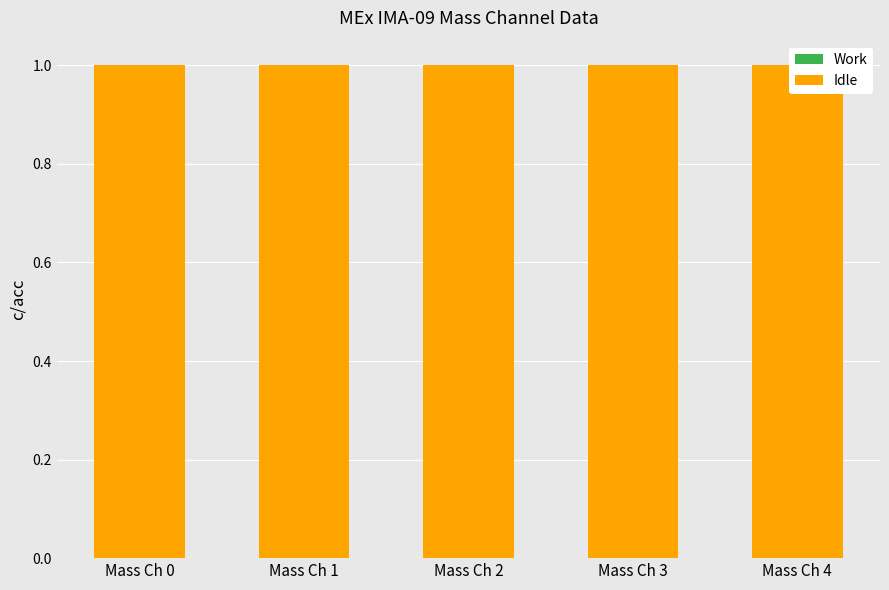

Reading left to right, list all the values displayed in this chart.

Work: Mass Ch 0=0	Mass Ch 1=0	Mass Ch 2=0	Mass Ch 3=0	Mass Ch 4=0
Idle: Mass Ch 0=1	Mass Ch 1=1	Mass Ch 2=1	Mass Ch 3=1	Mass Ch 4=1